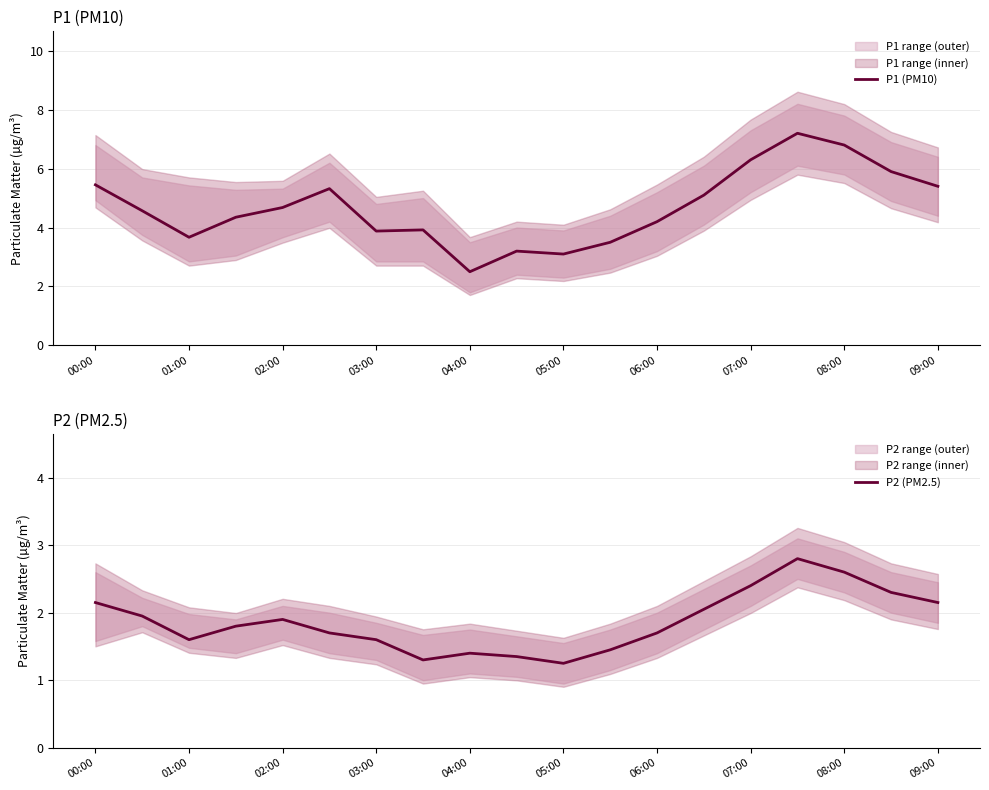

True or false: P1 (PM10) has a value of 6.6 at 06:00.

False